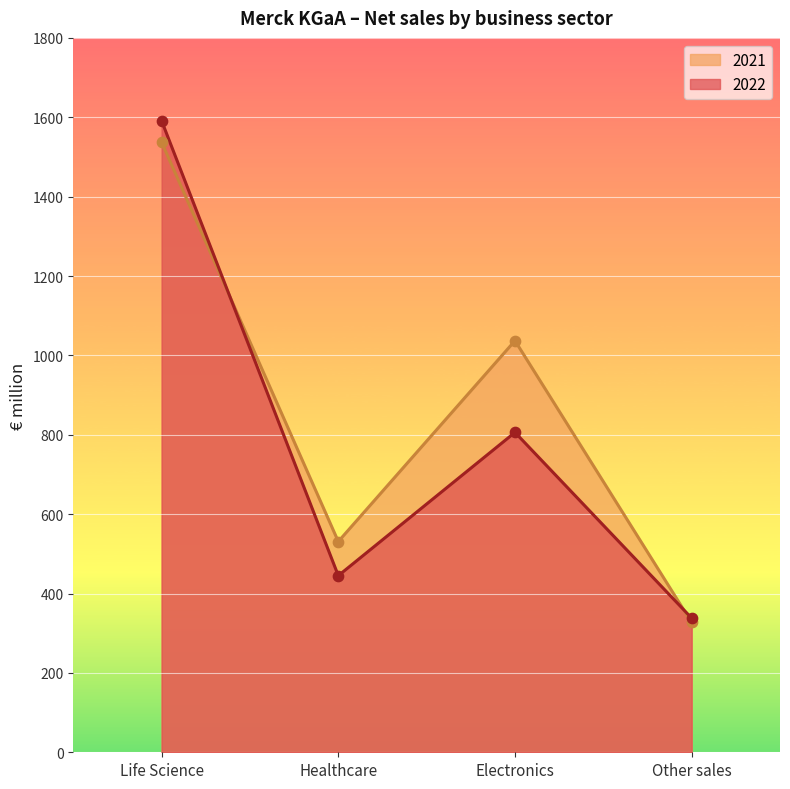

Which series contains the highest Y value?

2022